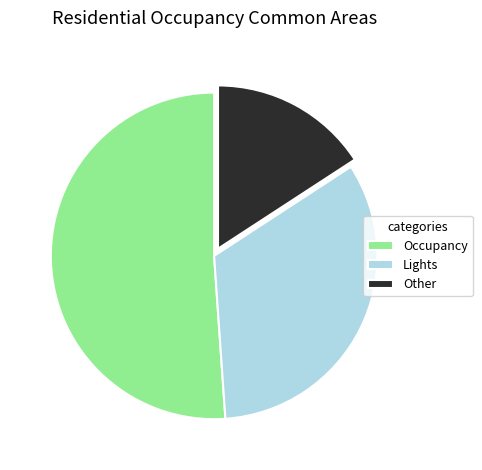

Combined, do Occupancy and Other account for over 50%?

Yes